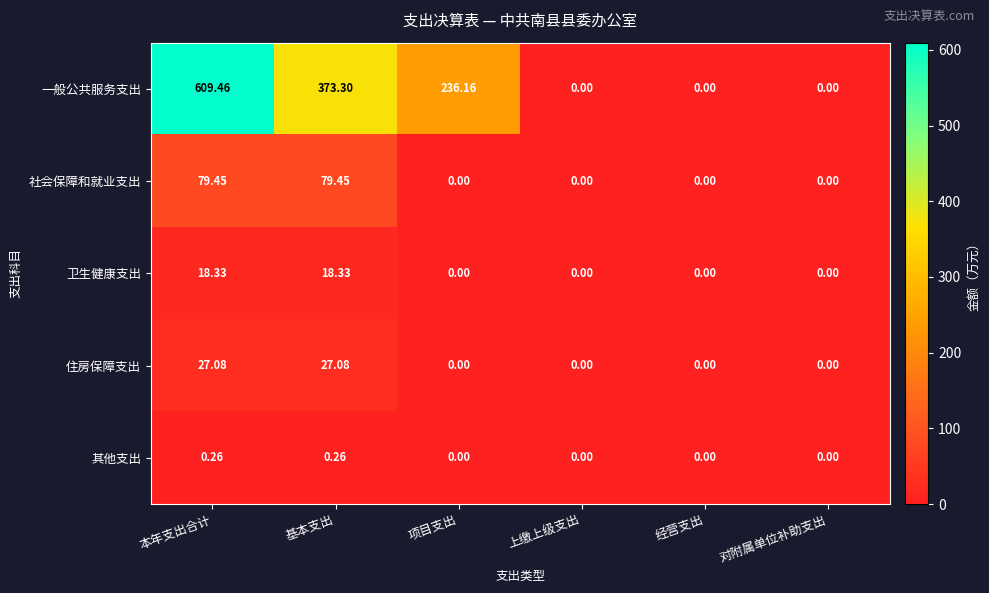

Rank the series by their maximum value, from lowest to highest.

其他支出, 卫生健康支出, 住房保障支出, 社会保障和就业支出, 一般公共服务支出